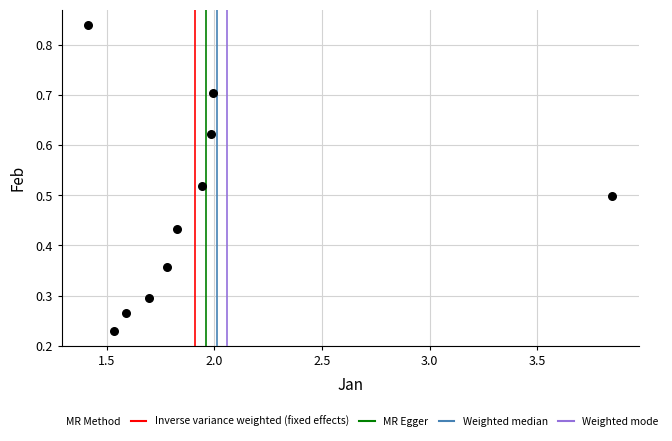

What is the average X value?

2.0